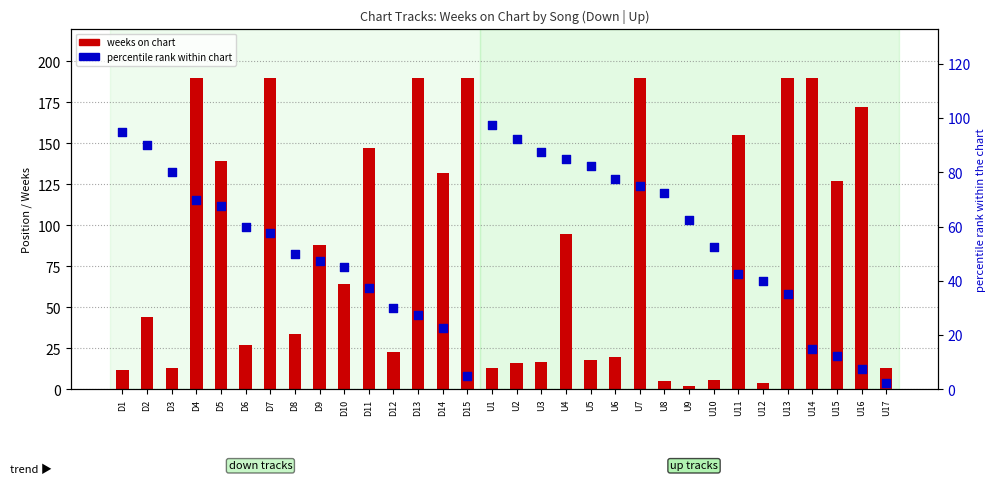

What are all the series names shown in the legend?

weeks on chart, percentile rank within chart